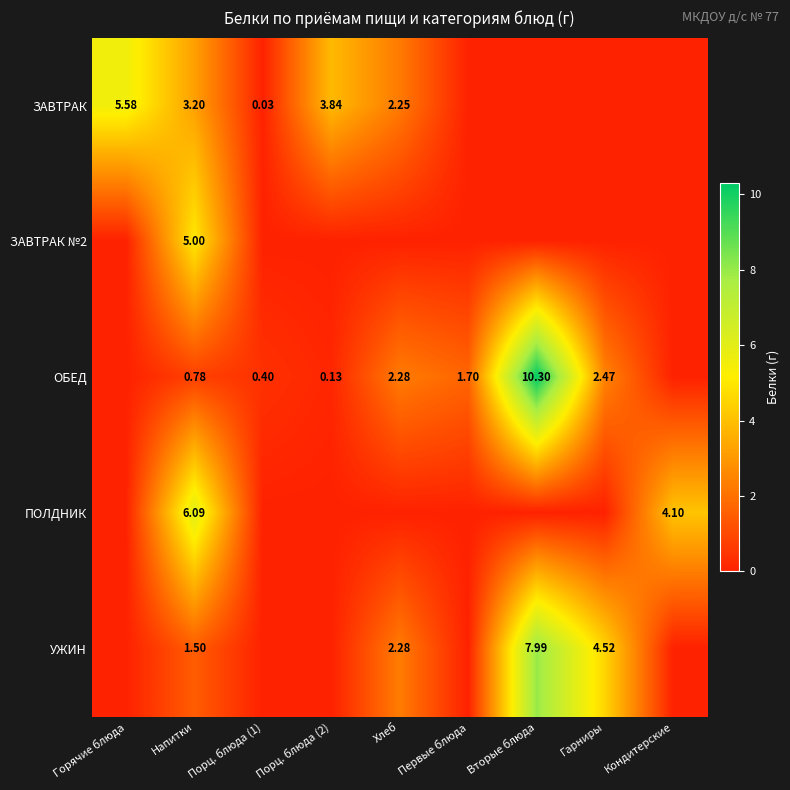

How many distinct data groups are displayed?

5